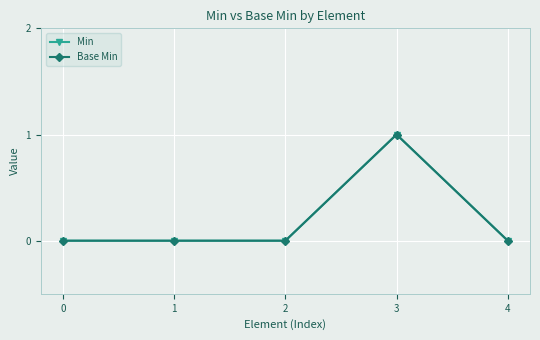

True or false: Min and Base Min cross at least once.

False